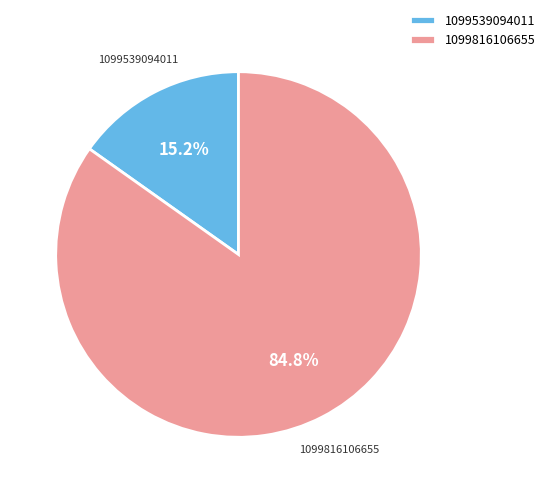

To the nearest percent, what is the average slice percentage?

50%